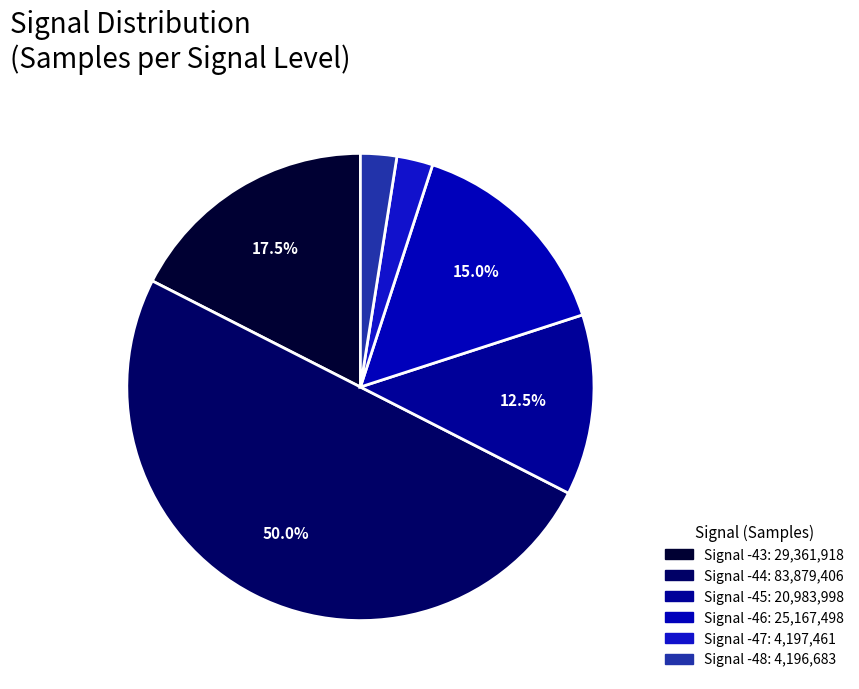

How many slices are in this pie chart?

6